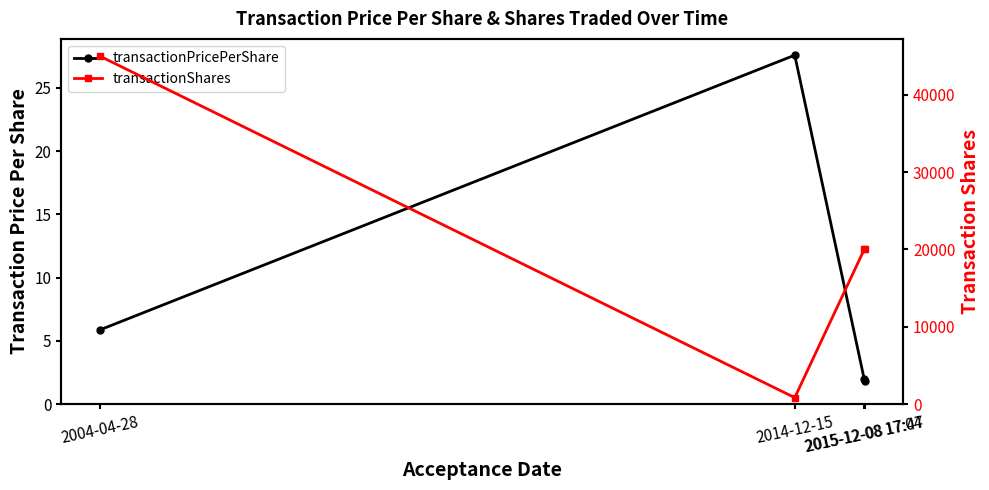

What is the difference between the highest and lowest values at 2015-12-08 17:04?

19998.0